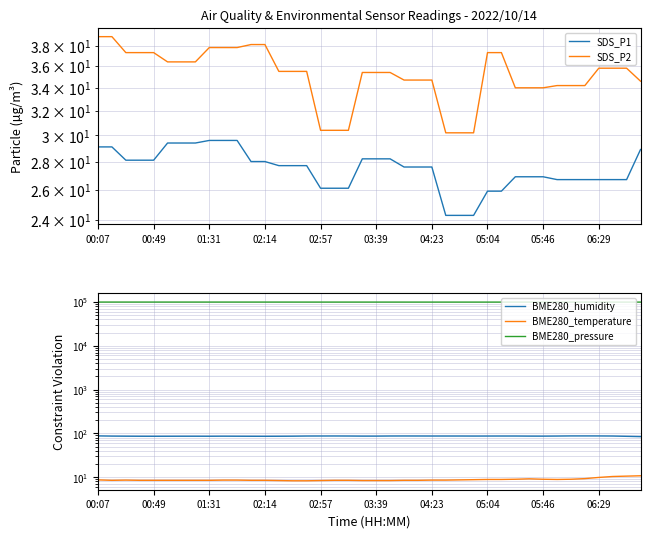

At which label does BME280_humidity first exceed 86?

00:07